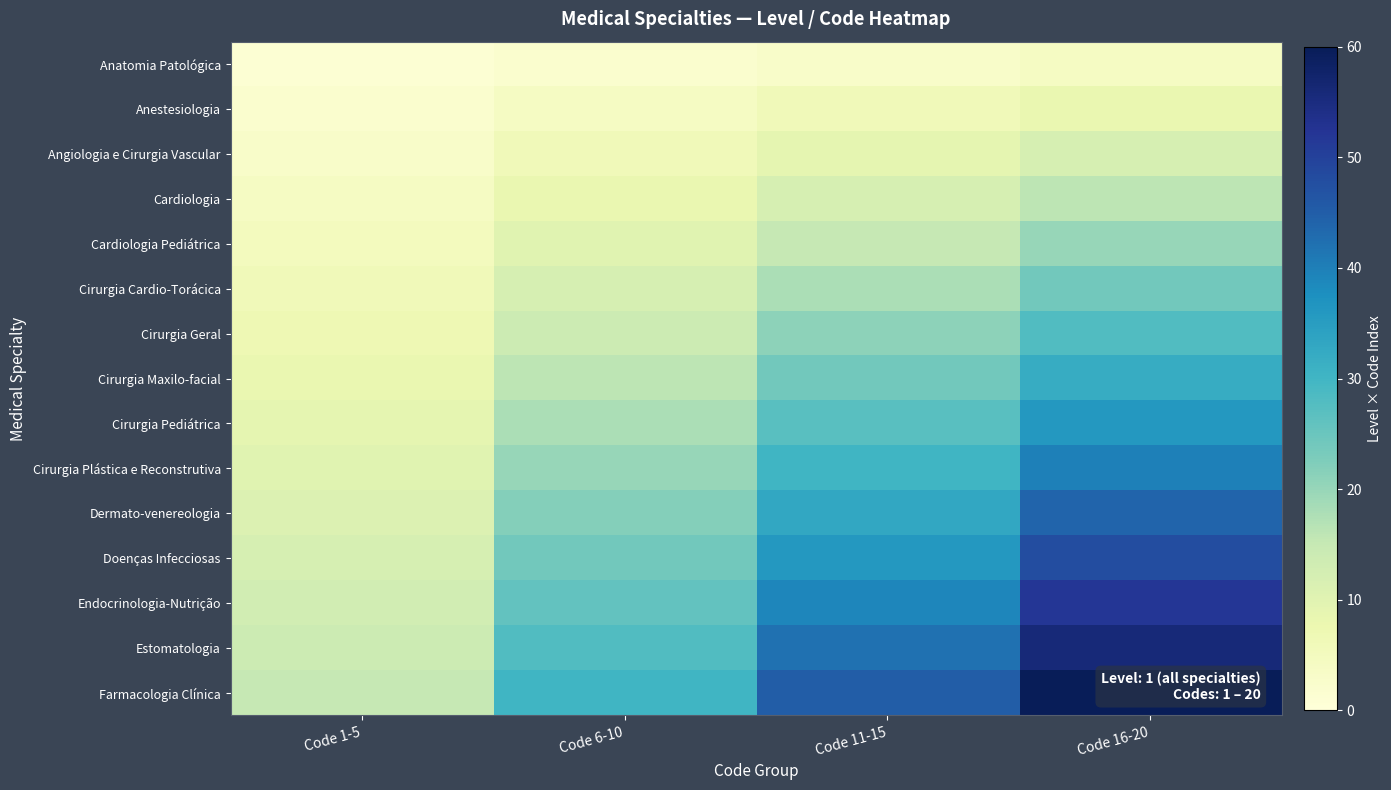

What is the total value across all series at Code 6-10?

240